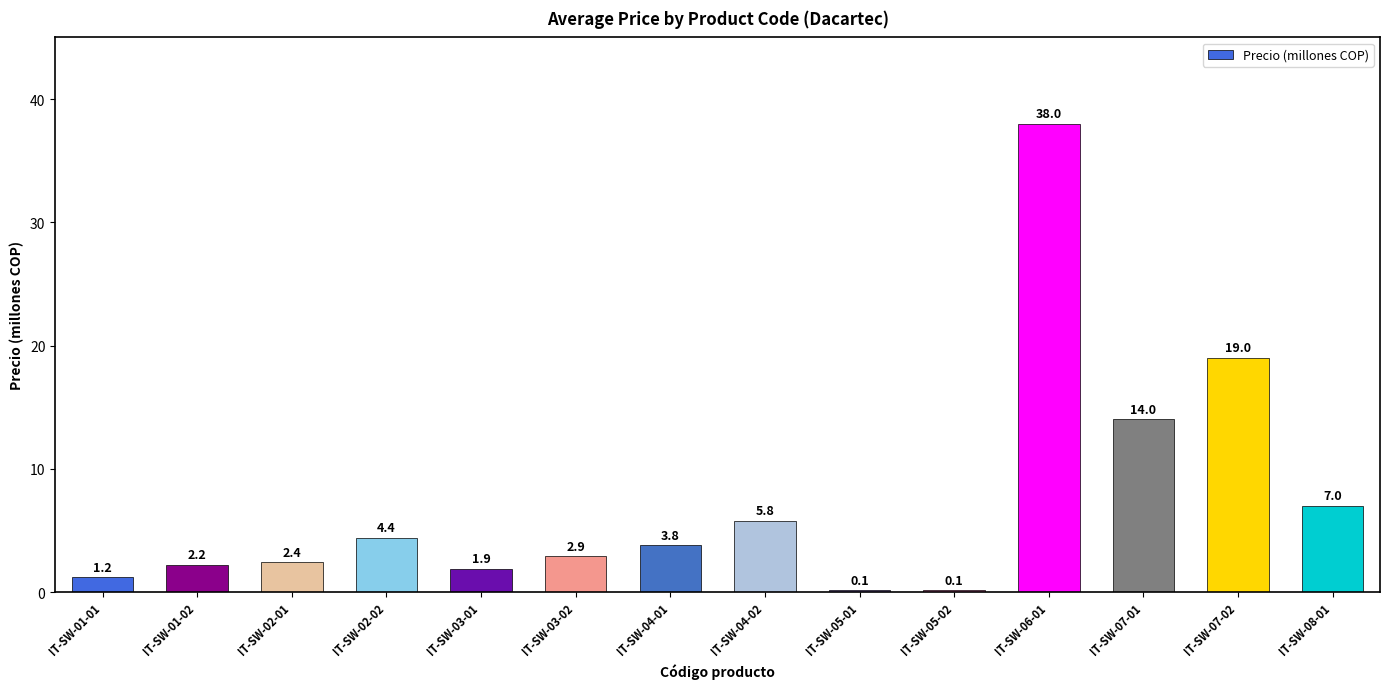

Are the bars horizontal?

No